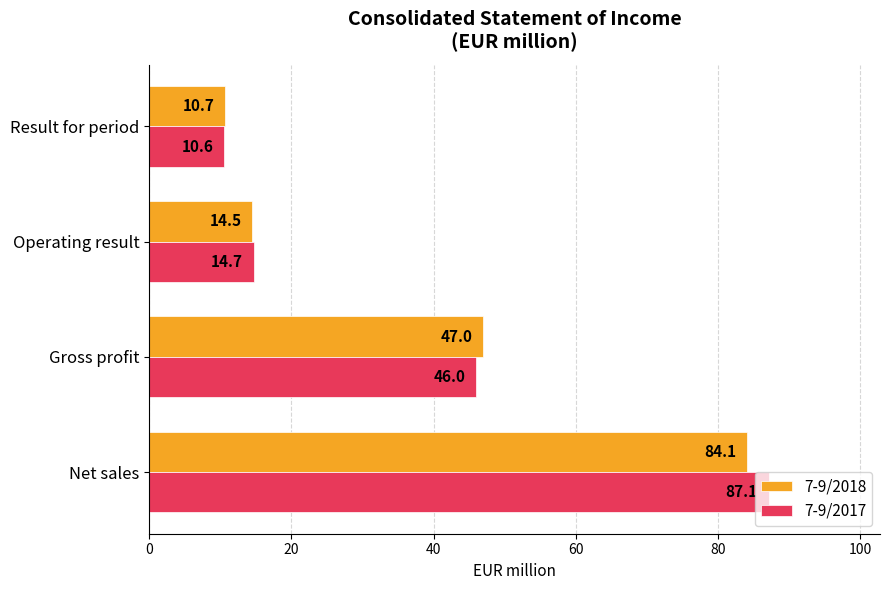

True or false: 7-9/2017 has a value of 60.6 at Gross profit.

False